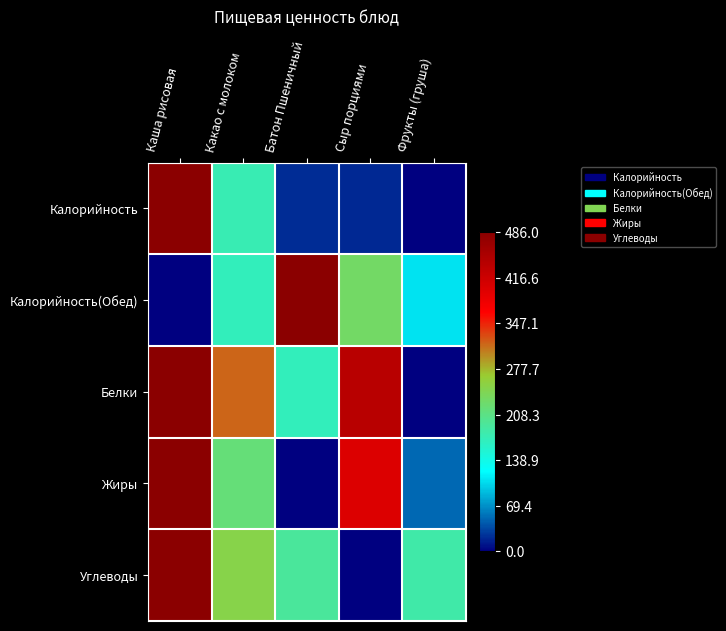

List the series in order of their peak value, lowest first.

Калорийность, Калорийность(Обед), Белки, Жиры, Углеводы